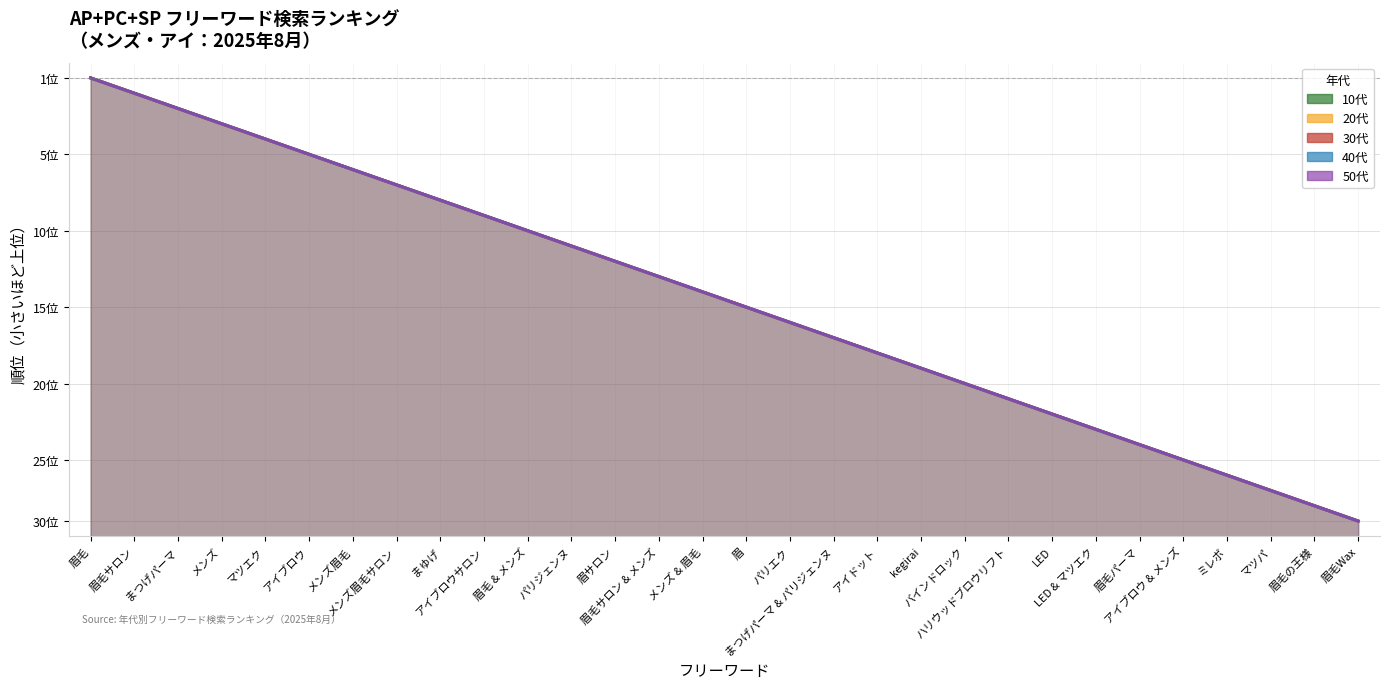

What are all the series names shown in the legend?

10代, 20代, 30代, 40代, 50代